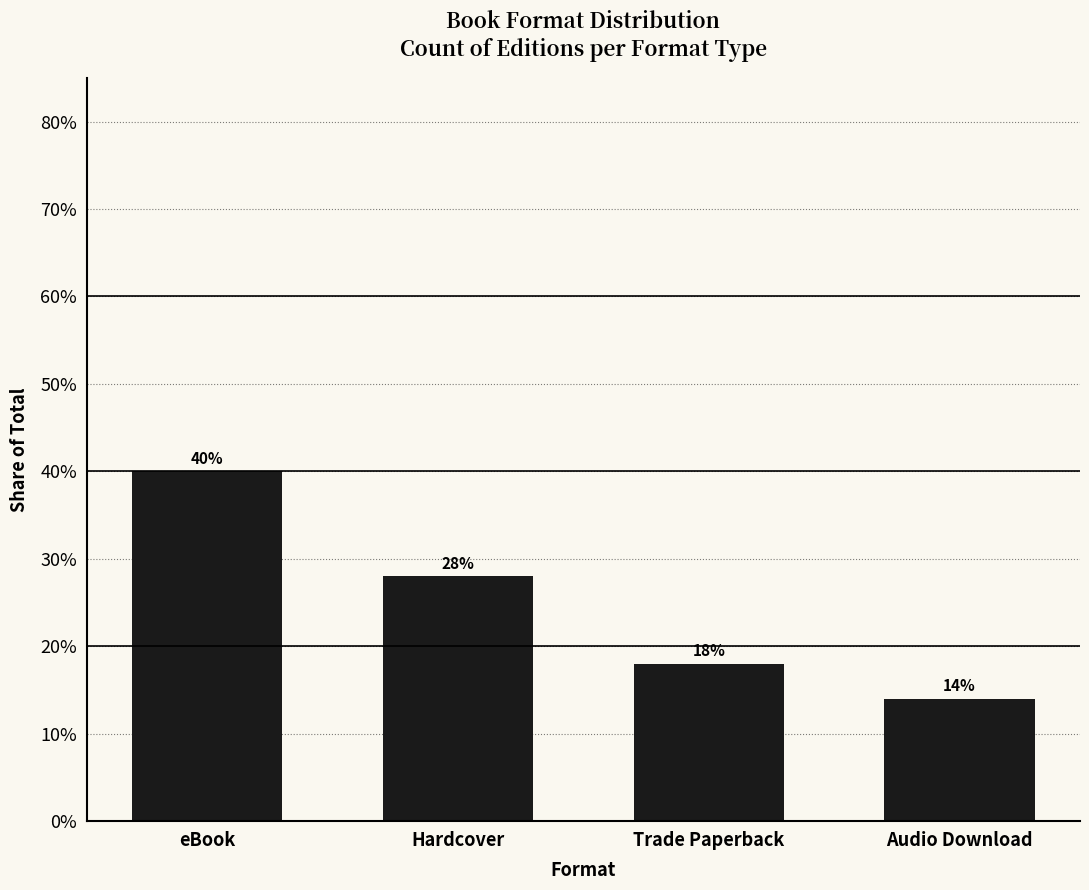

Are the bars grouped side by side (vs. stacked)?

No